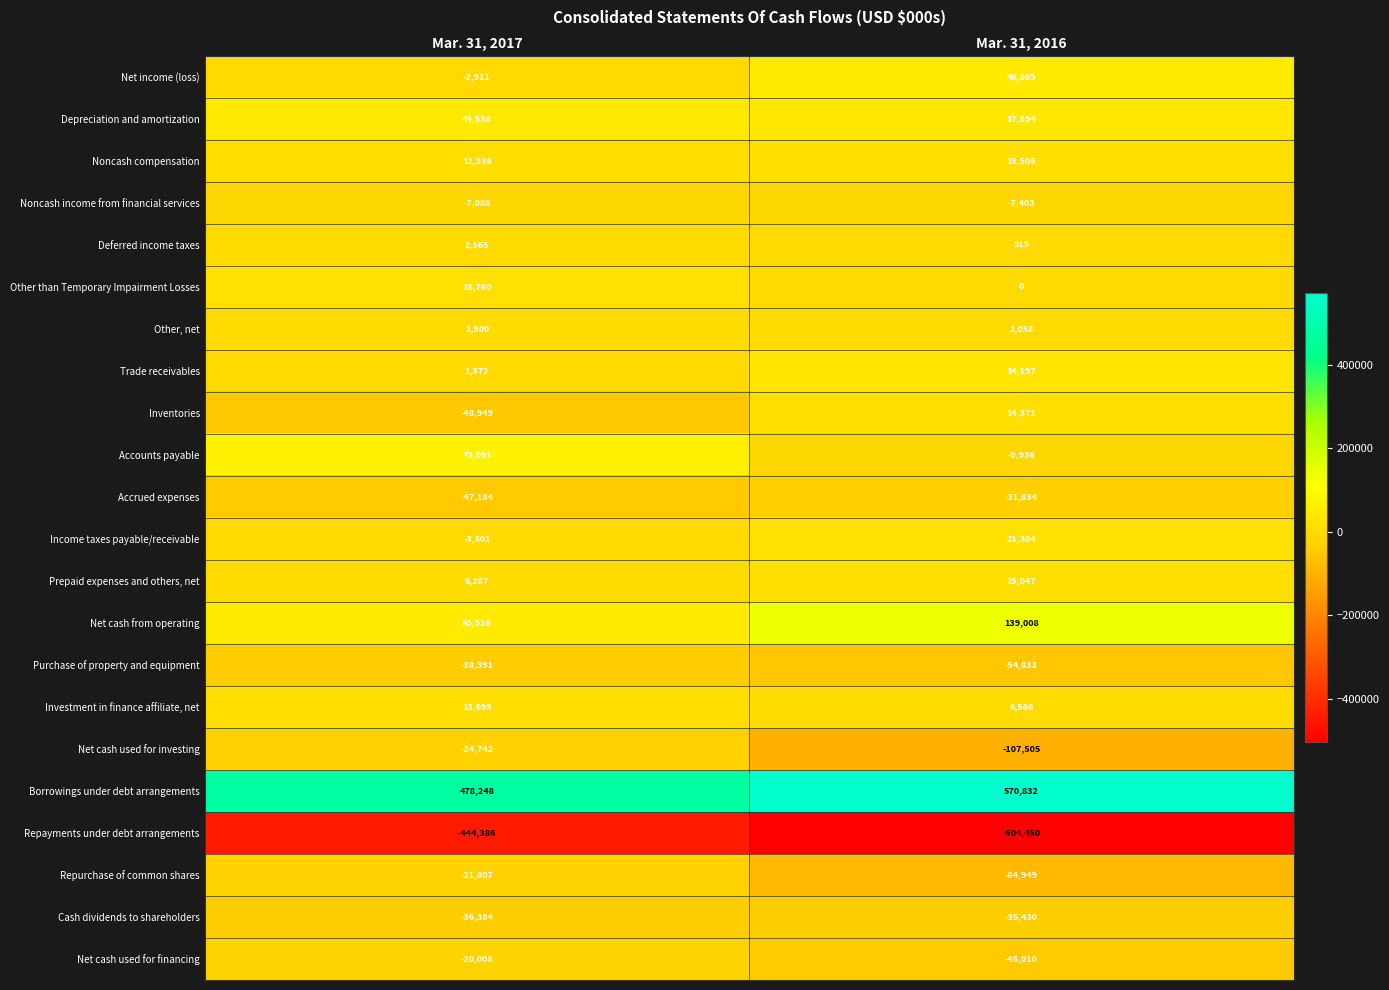

What is the sum of all Net cash from operating values?

189924